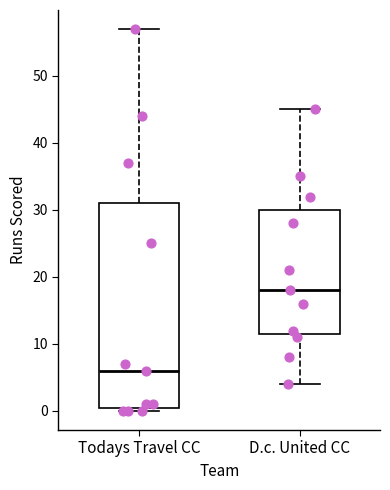

Reading left to right, transcribe this box plot: for each box, give where its median line is, the range the box spans, and where its two whiskers end, as read against the y-axis. The values are not printed on the chart, so give them approximately, as read against the axis.

Todays Travel CC: median 6, box 1 to 31, whiskers 0 to 57
D.c. United CC: median 18, box 12 to 30, whiskers 4 to 45